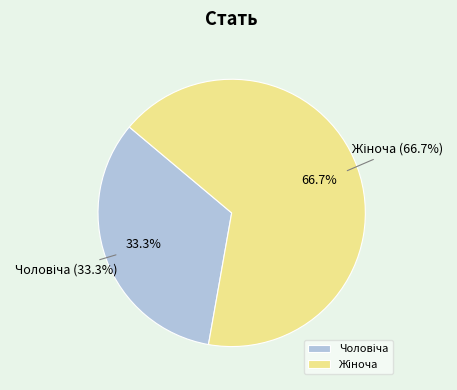

Rank the categories by value from highest to lowest.

Жіноча, Чоловіча